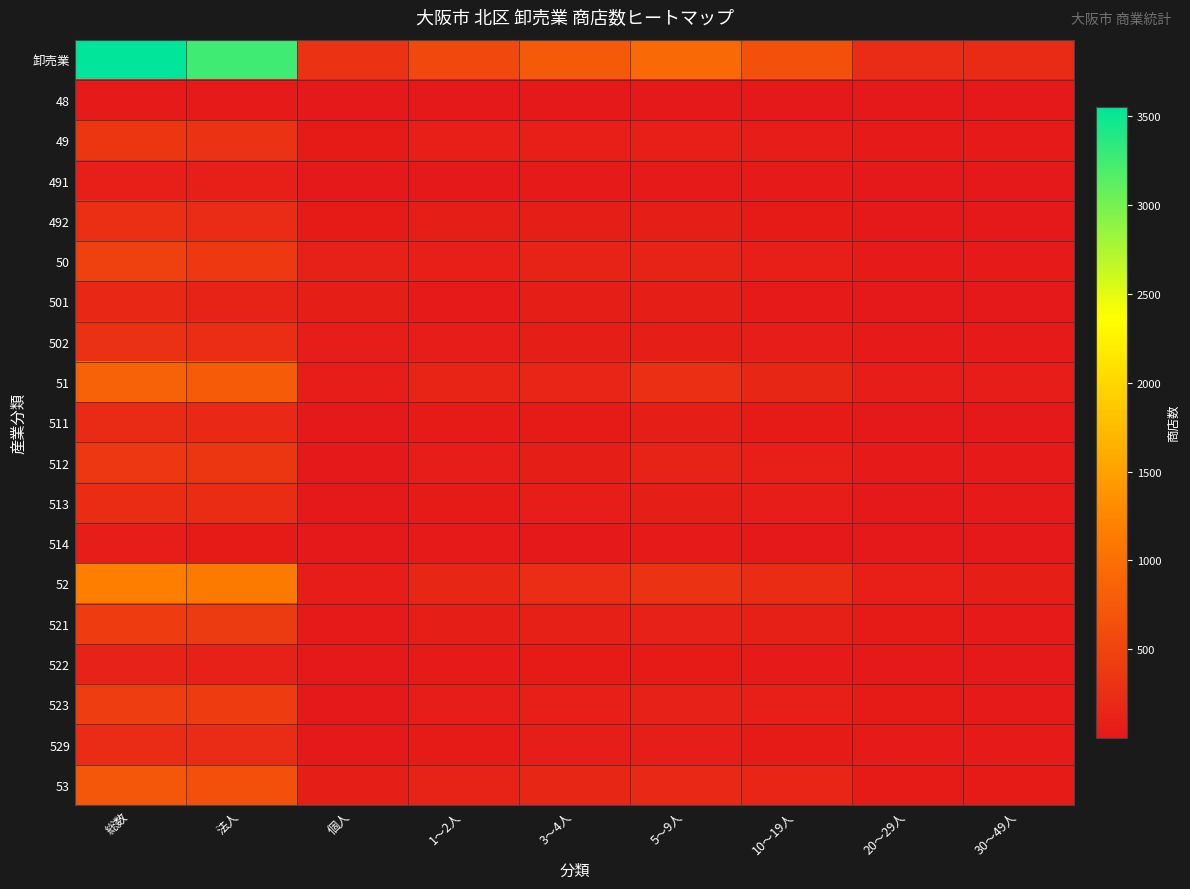

Rank the series at 個人 from highest to lowest value.

卸売業, 50, 53, 501, 52, 502, 51, 49, 492, 521, 514, 522, 511, 512, 491, 523, 529, 513, 48